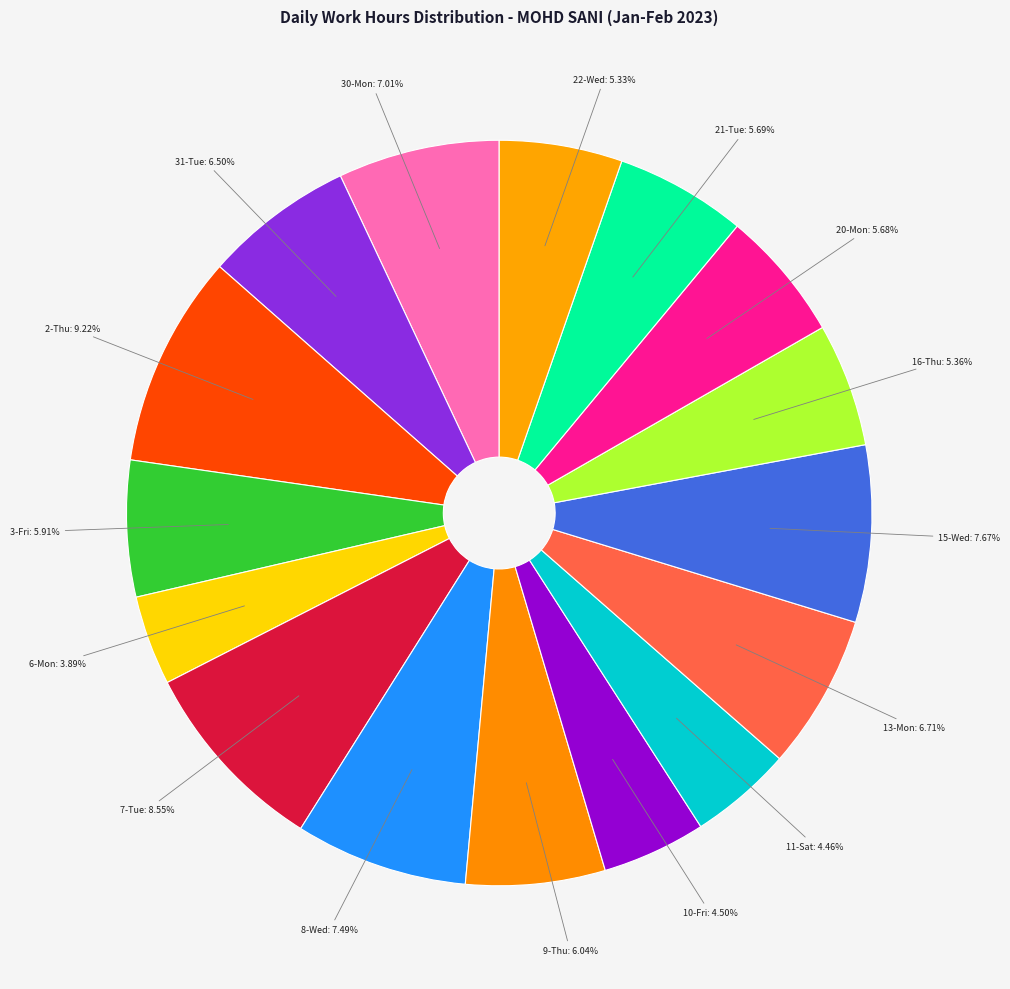

Does 8-Wed represent more than half of the total?

No